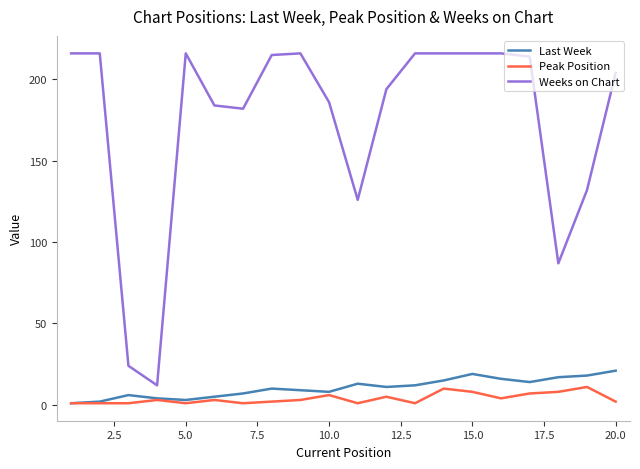

Does the chart display data point markers on the line(s)?

No